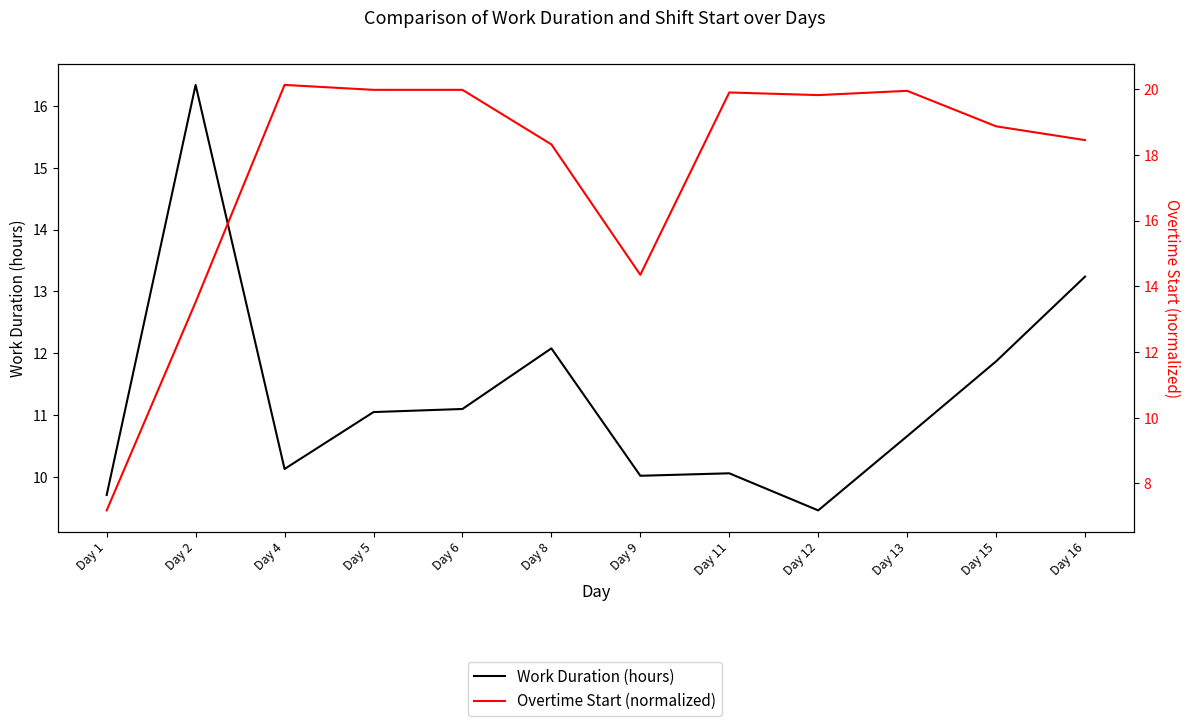

At which category does the chart reach its minimum across all series?

Day 1